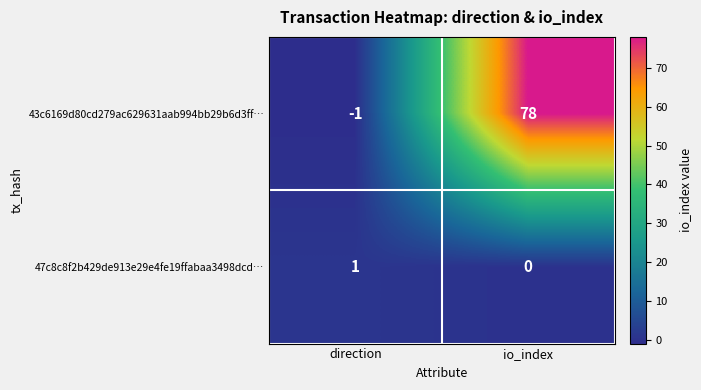

How many values in 43c6169d80cd279ac629631aab994bb29b6d3ff… are above zero?

1